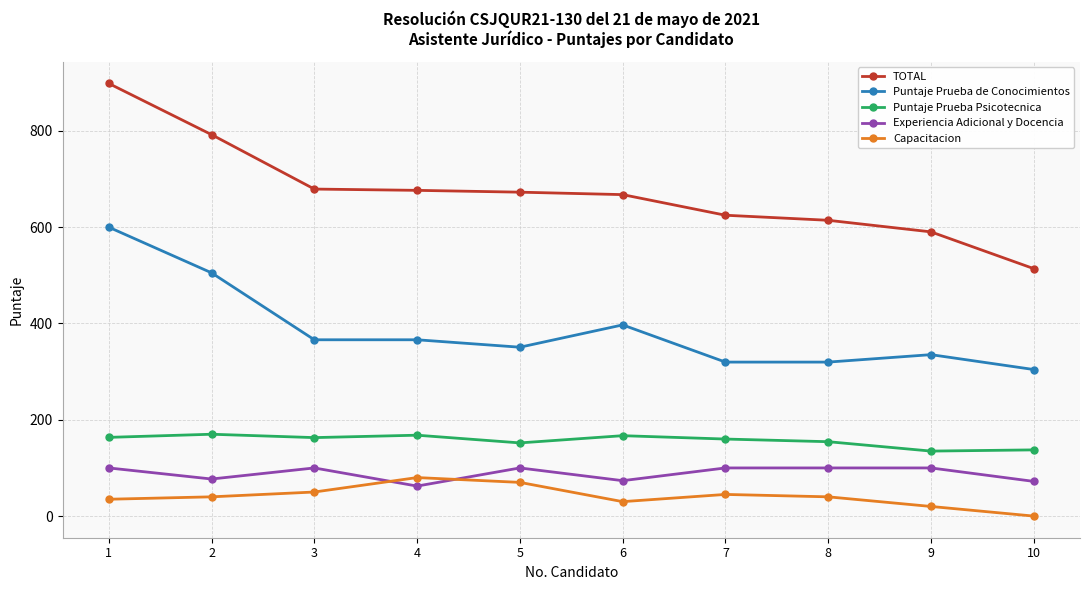

Which series has the largest total across all categories?

TOTAL